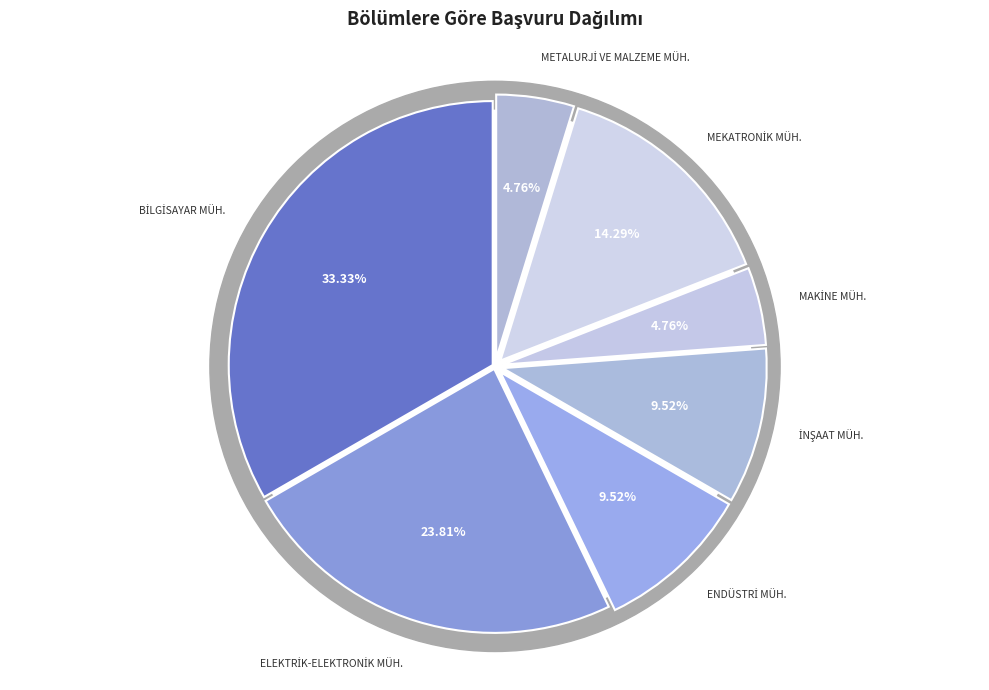

Is BİLGİSAYAR MÜHENDİSLİĞİ BÖLÜMÜ the majority of the pie?

No